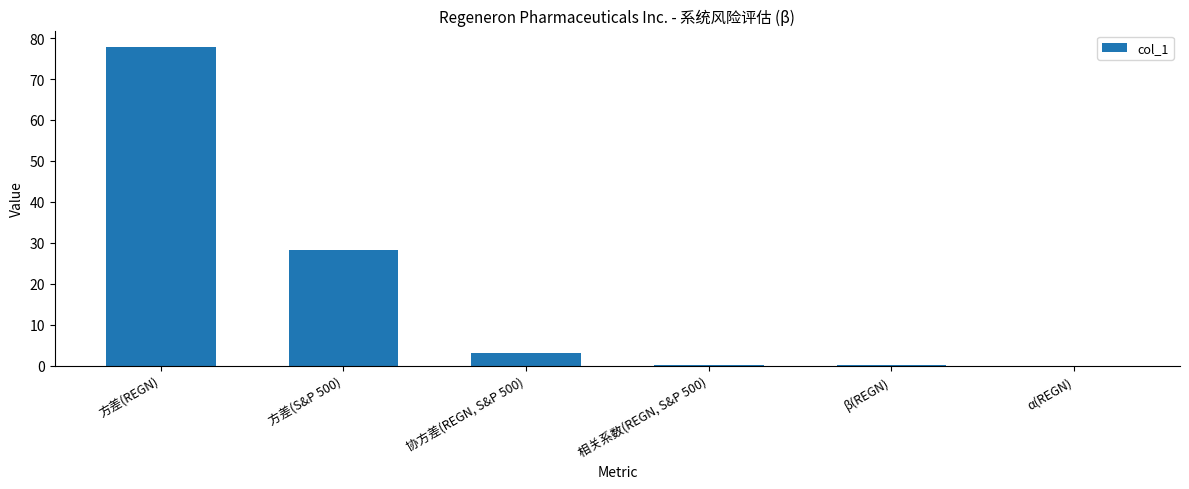

Where is the data nearest to the value 38?

方差(S&P 500)